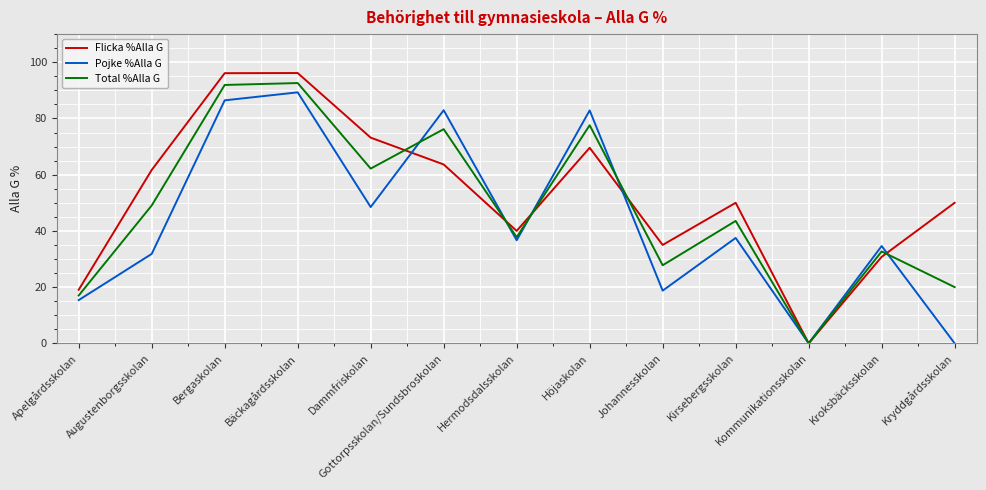

What position from the right is Höjaskolan?

6